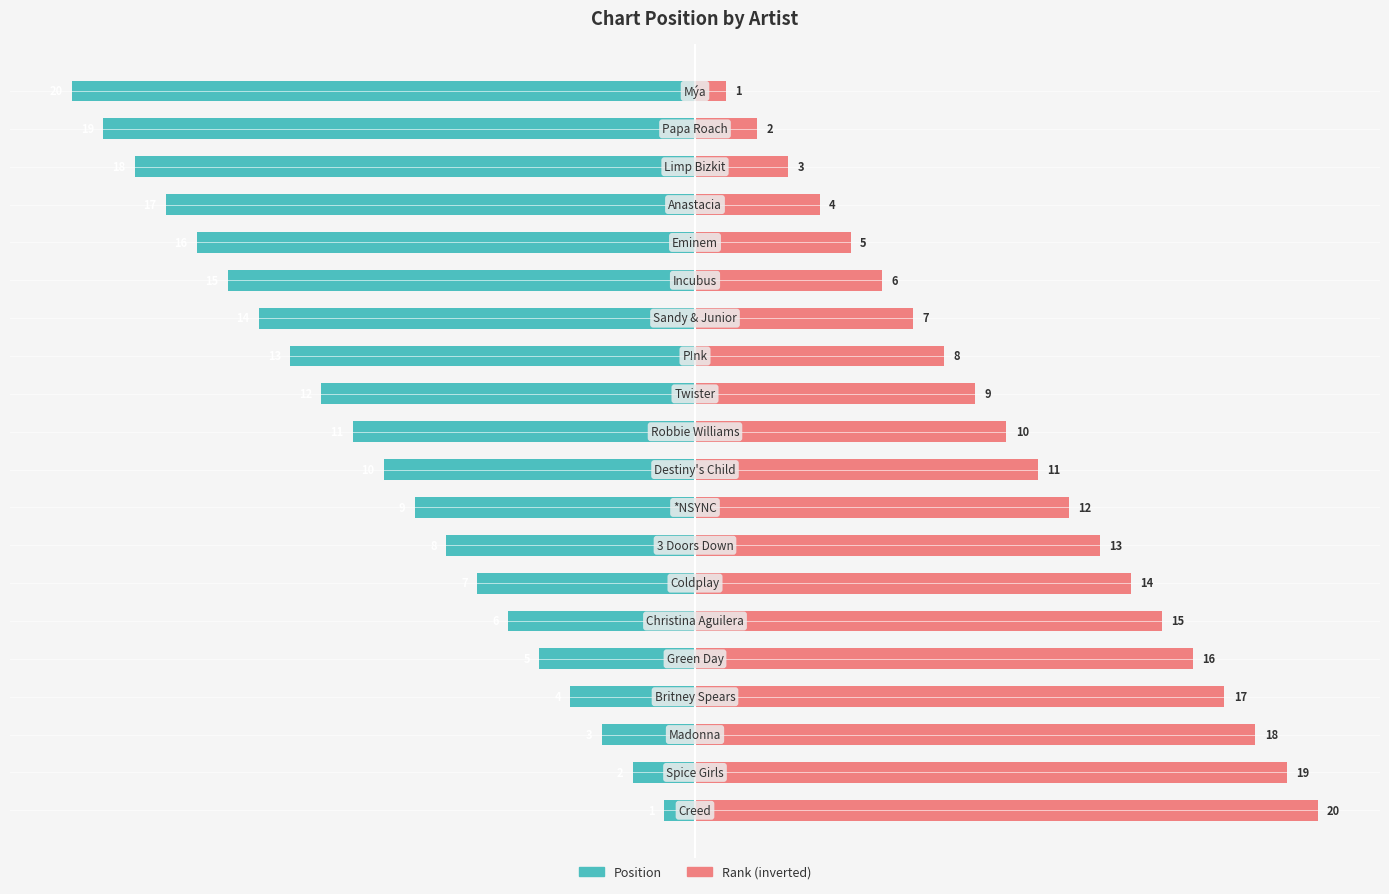

Between 9 and 7, which is larger?

7